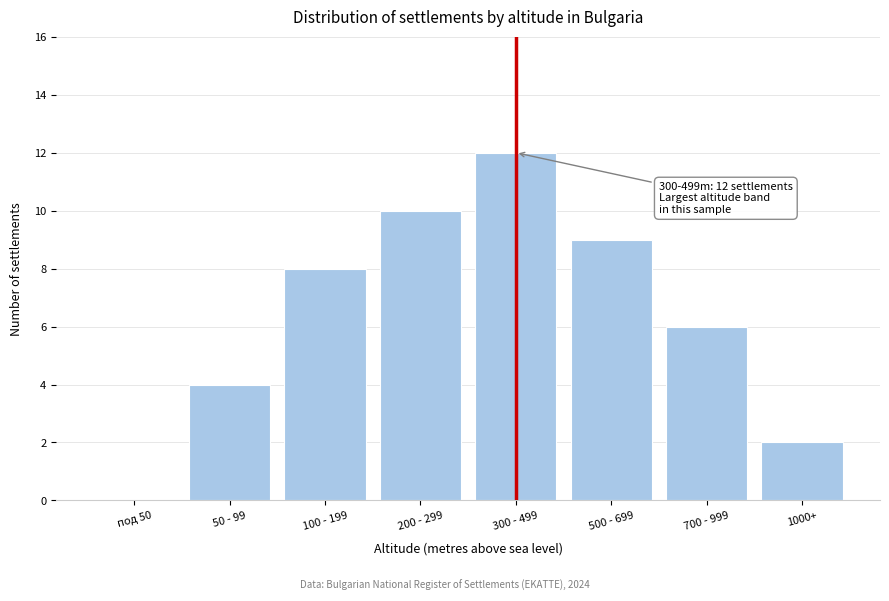

Reading right to left, transcribe all the data shown in this chart.

1000+=2	700 - 999=6	500 - 699=9	300 - 499=12	200 - 299=10	100 - 199=8	50 - 99=4	под 50=0